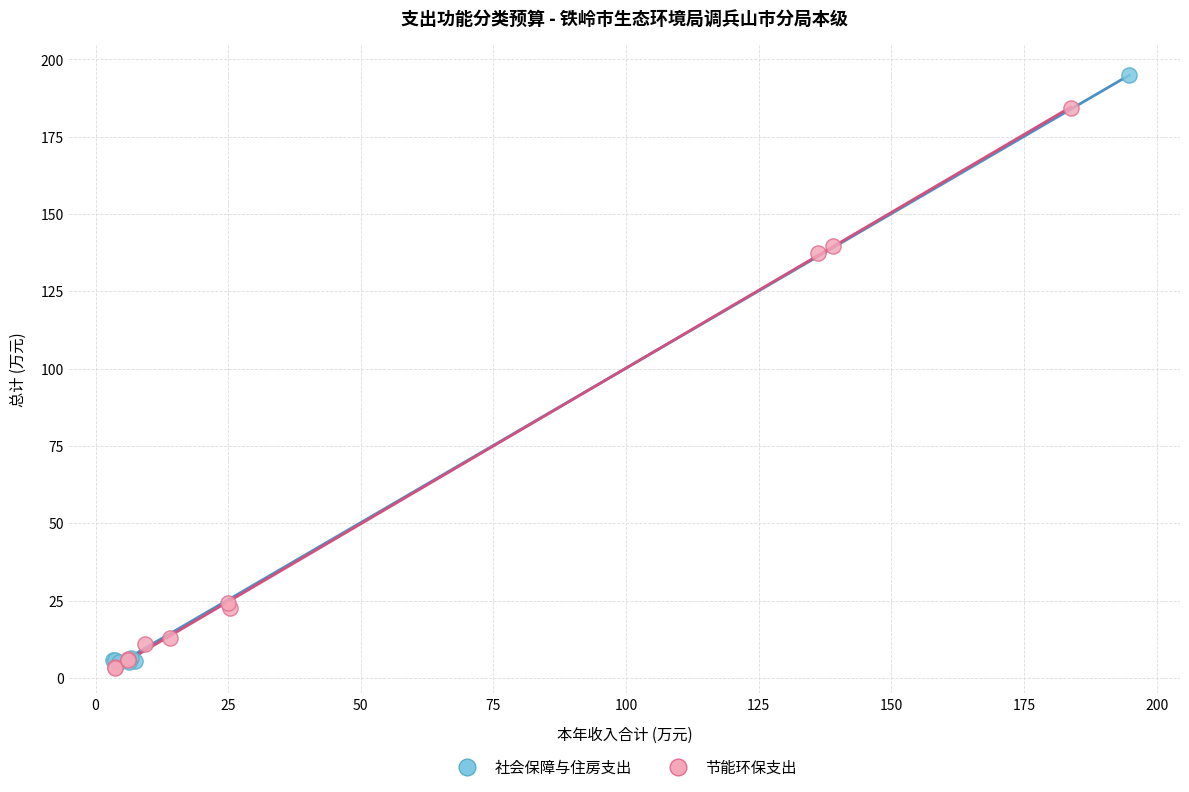

What are all the series names shown in the legend?

社会保障与住房支出, 节能环保支出